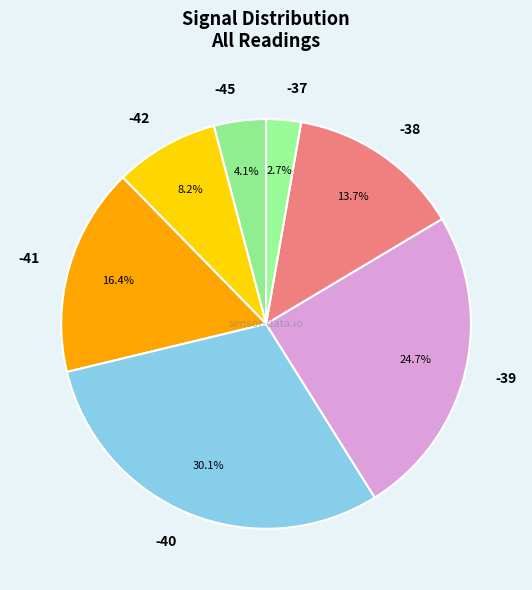

What is the smallest slice in the pie chart?

-37